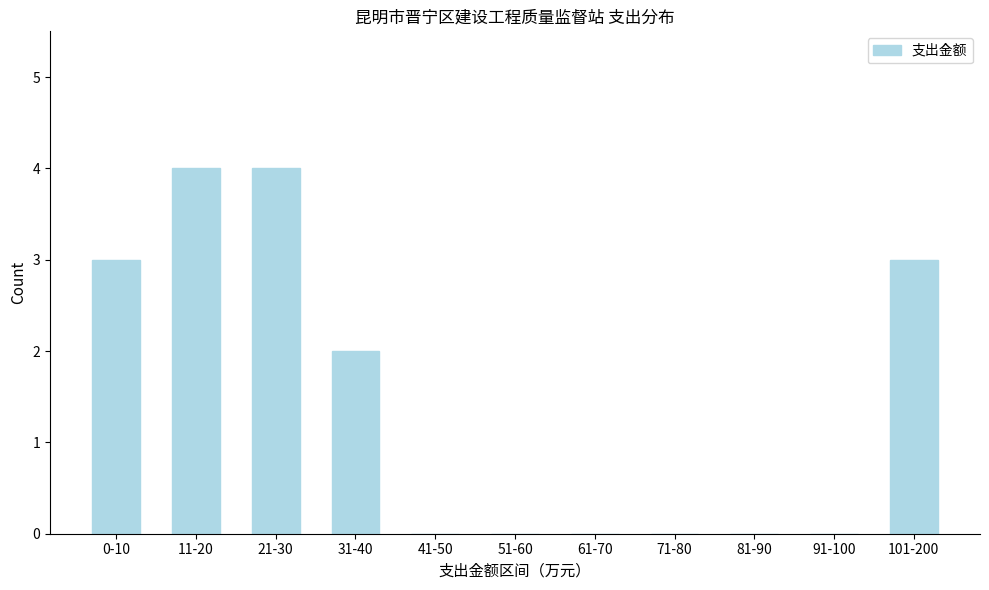

Reading left to right, transcribe all the data shown in this chart.

0-10=3	11-20=4	21-30=4	31-40=2	41-50=0	51-60=0	61-70=0	71-80=0	81-90=0	91-100=0	101-200=3